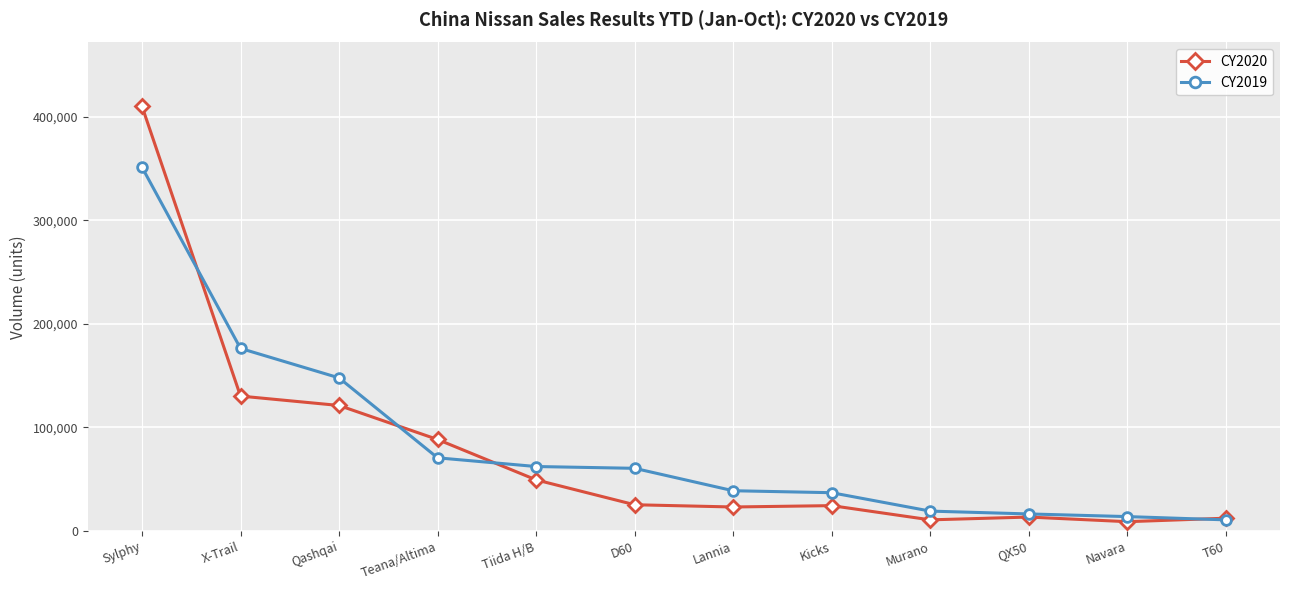

What is the label of the 1st point from the right?

T60